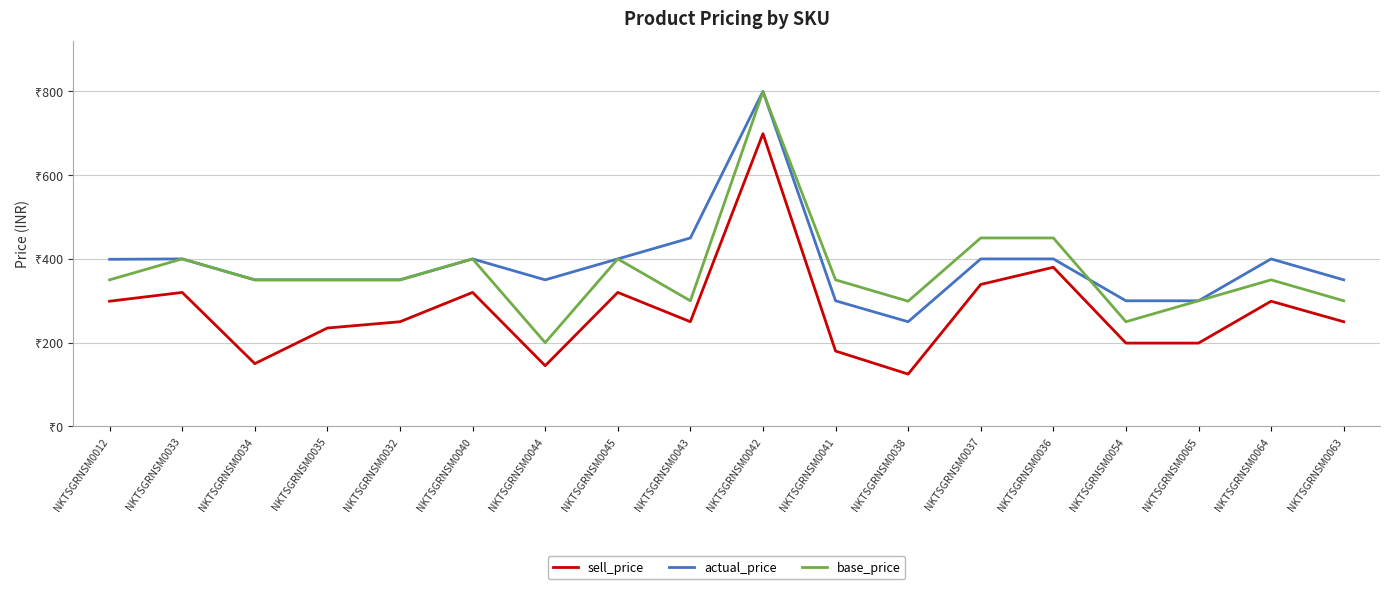

In actual_price, how many points are lower than both neighbors (excluding endpoints)?

2